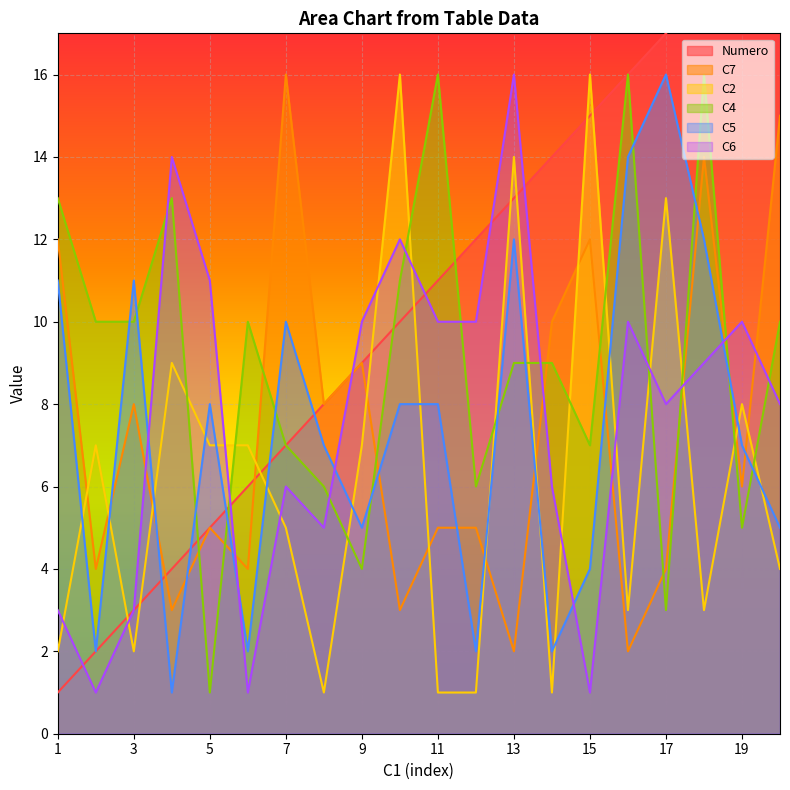

How many lines are shown in the chart?

6